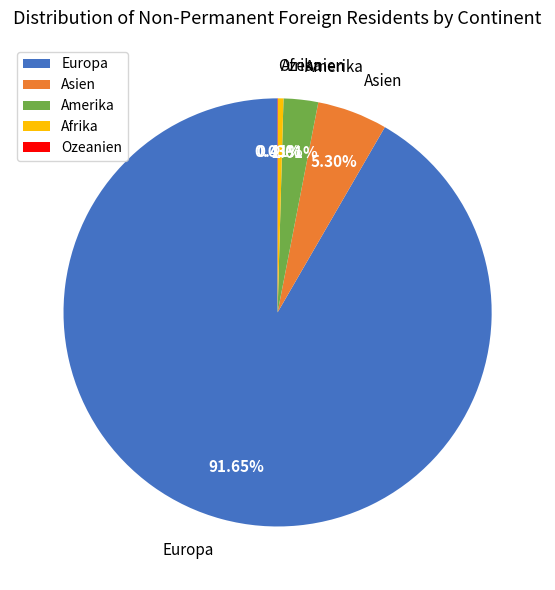

Between Amerika and Europa, which is larger?

Europa